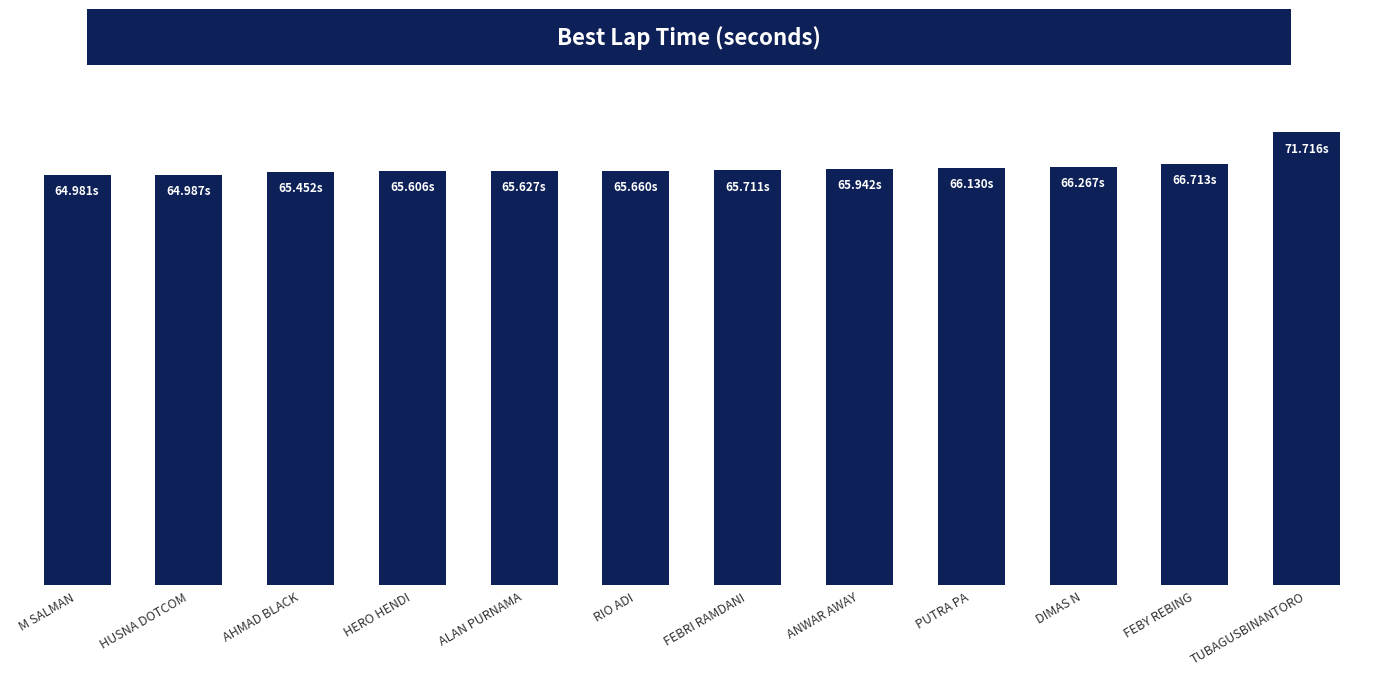

What is the difference between the maximum and minimum values?

6.7